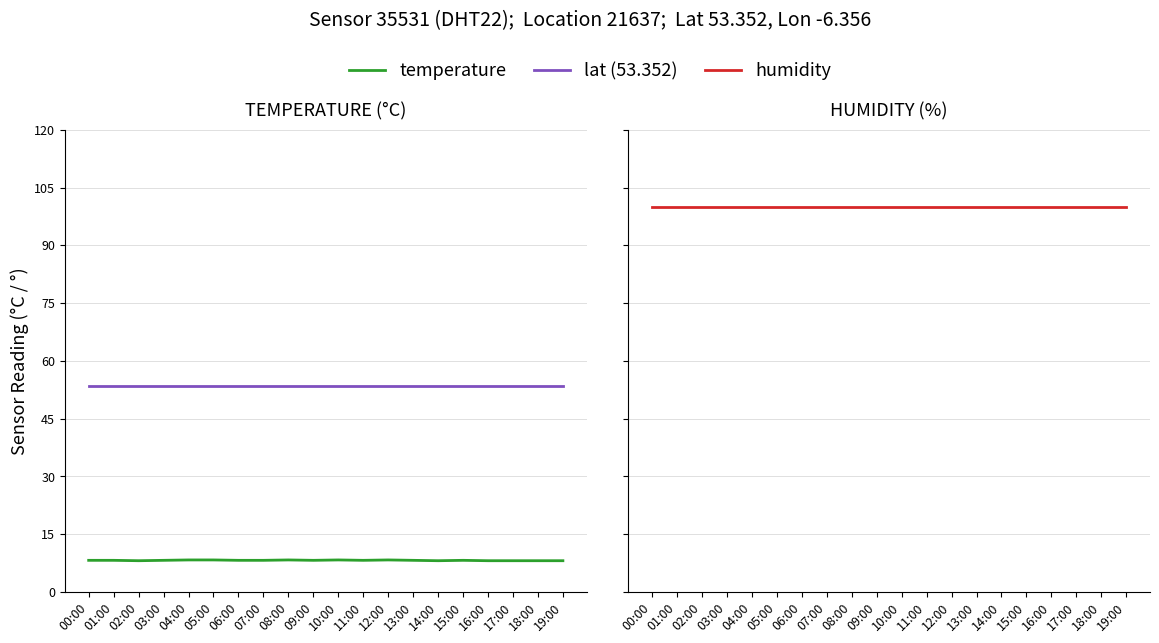

At which category does the chart reach its peak across all series?

00:00